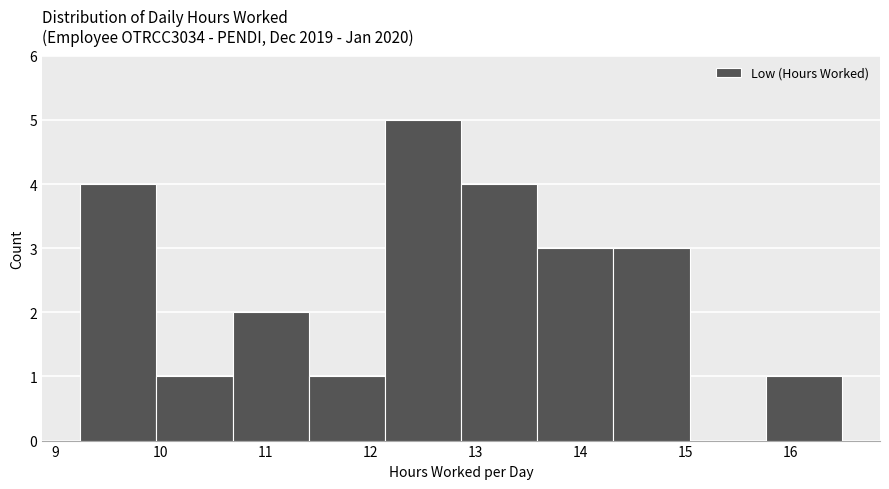

Reading left to right, transcribe this chart: for each bar, give the range it covers on the x-axis and its height. Neither the bar edges nor the heights are printed on the chart, so give them approximately, as read against the axes.

9.2 to 10.0: 4
10.0 to 10.7: 1
10.7 to 11.4: 2
11.4 to 12.1: 1
12.1 to 12.9: 5
12.9 to 13.6: 4
13.6 to 14.3: 3
14.3 to 15.0: 3
15.0 to 15.8: 0
15.8 to 16.5: 1